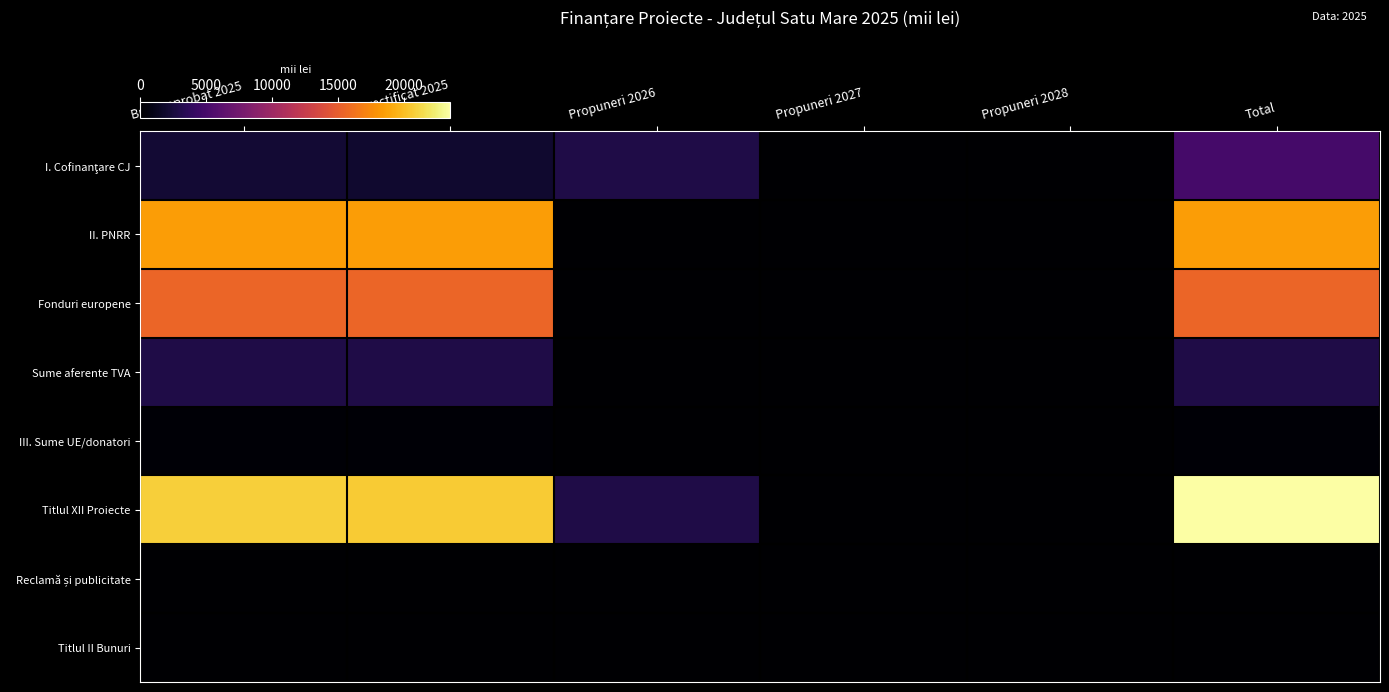

At which category is the sum across all series the highest?

Total